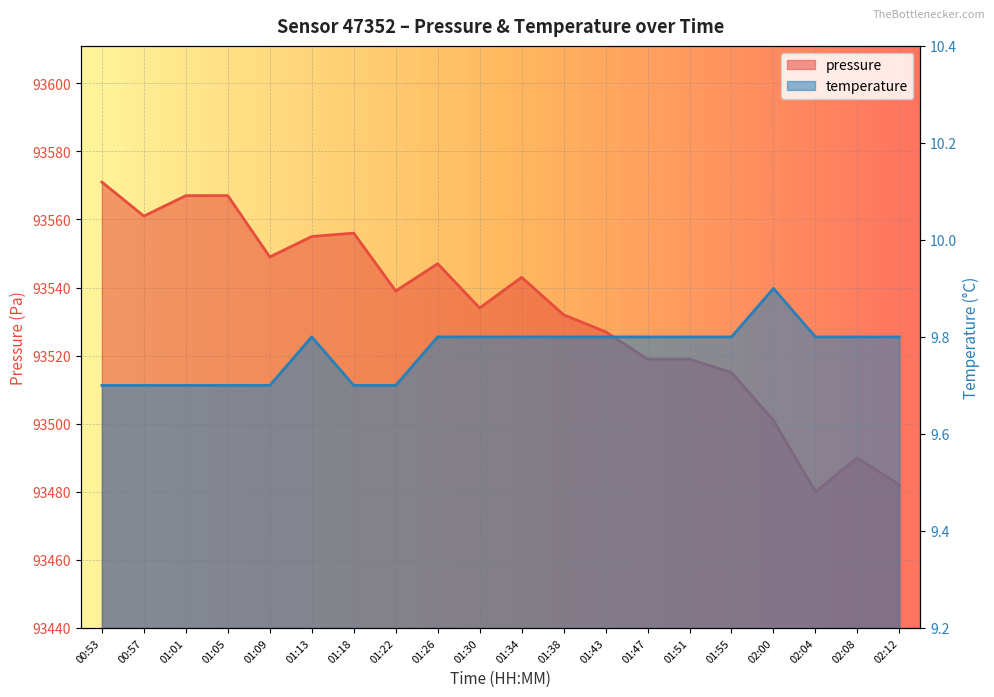

True or false: pressure and temperature intersect in this chart.

False